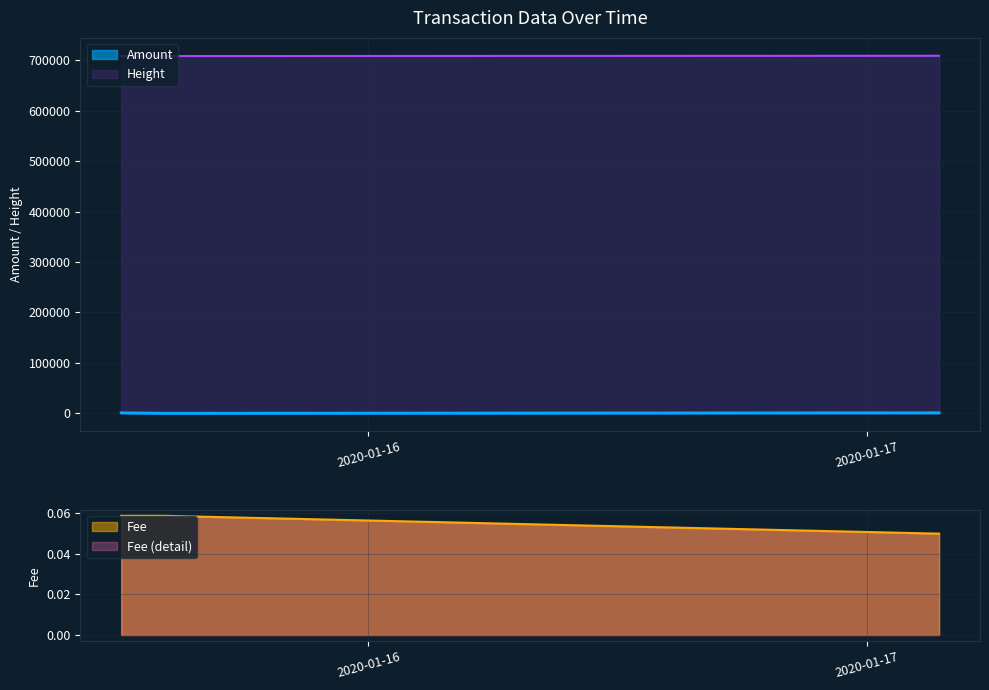

Which series has the widest spread of values?

Amount